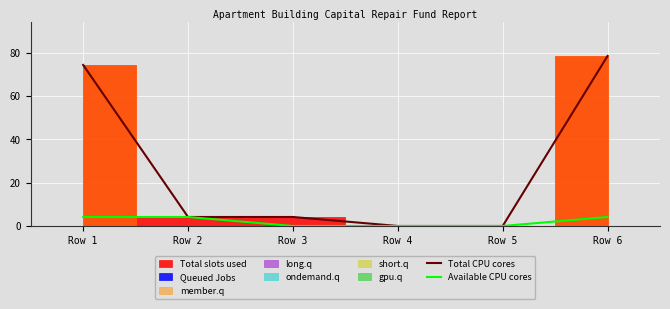

What is the sum of the Total CPU cores values at Row 2 and Row 5?

4.2